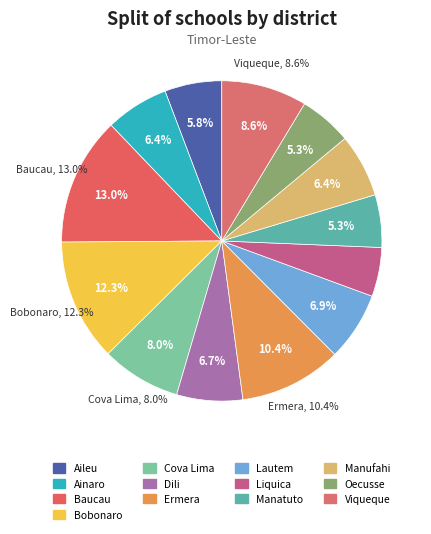

How many segments does this pie chart have?

13